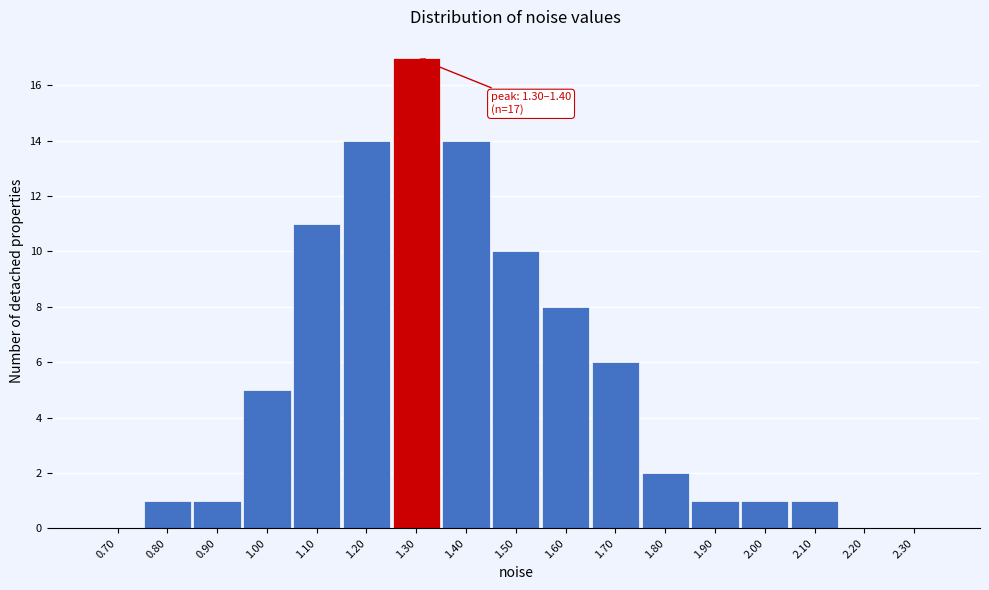

Reading left to right, transcribe all the data shown in this chart.

0.70=0	0.80=1	0.90=1	1.00=5	1.10=11	1.20=14	1.30=17	1.40=14	1.50=10	1.60=8	1.70=6	1.80=2	1.90=1	2.00=1	2.10=1	2.20=0	2.30=0